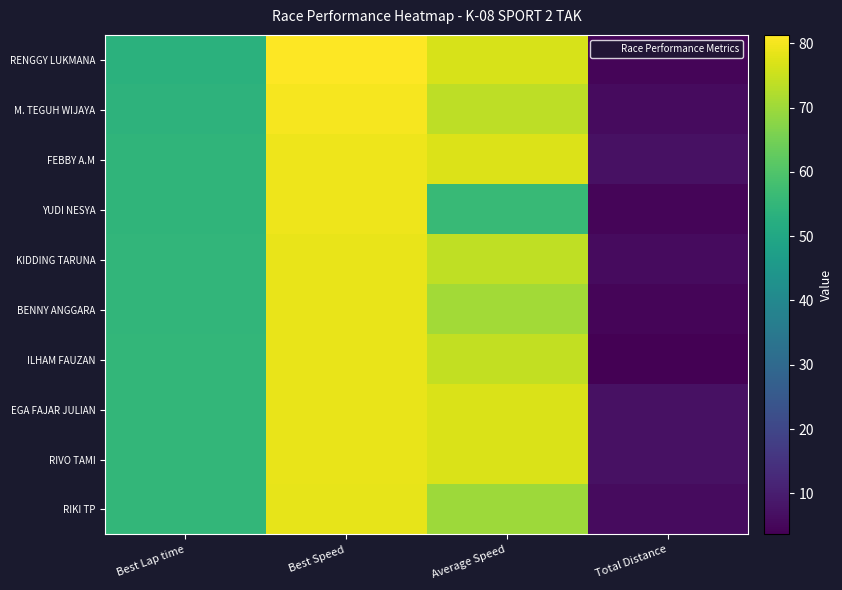

Which has a higher value, Total Distance or Best Speed?

Best Speed